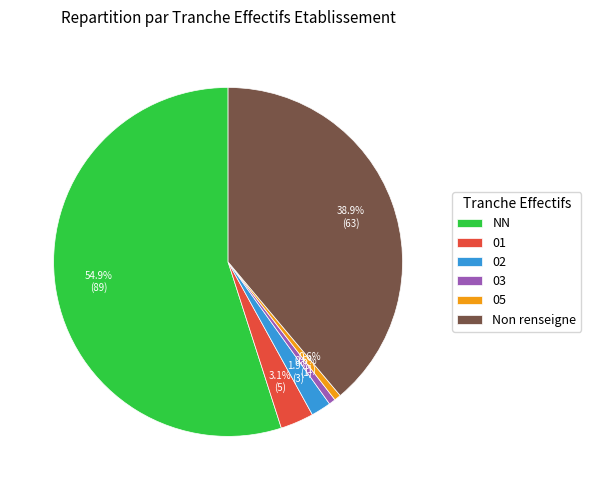

Is NN the majority of the pie?

Yes